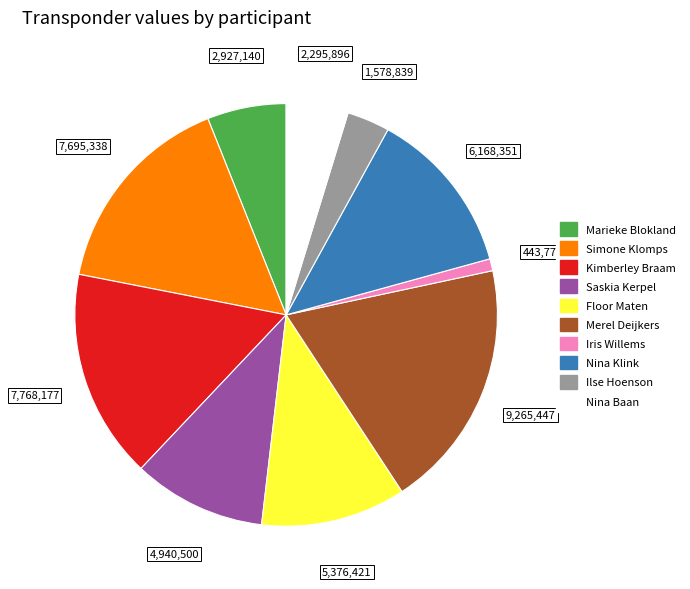

Do Ilse Hoenson and Saskia Kerpel together represent more than half of the pie?

No